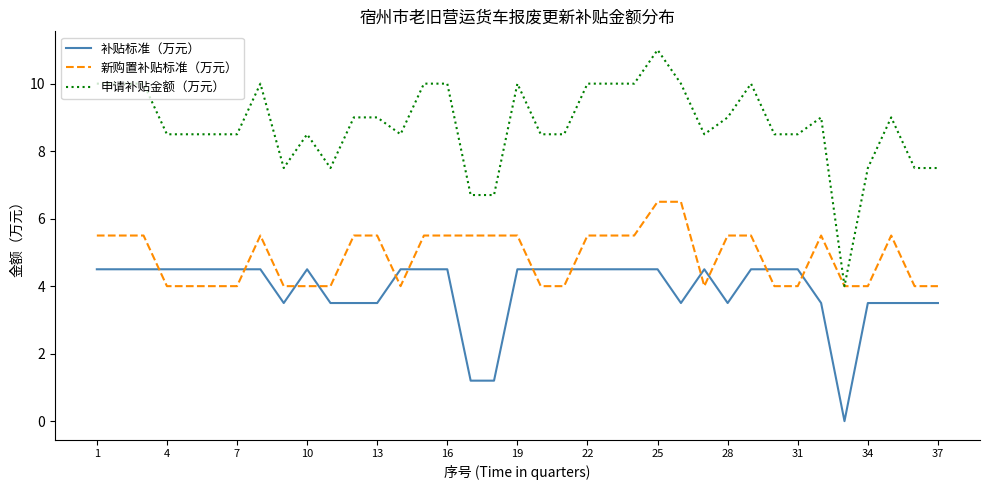

List the series in order of their overall mean, highest first.

申请补贴金额（万元）, 新购置补贴标准（万元）, 补贴标准（万元）